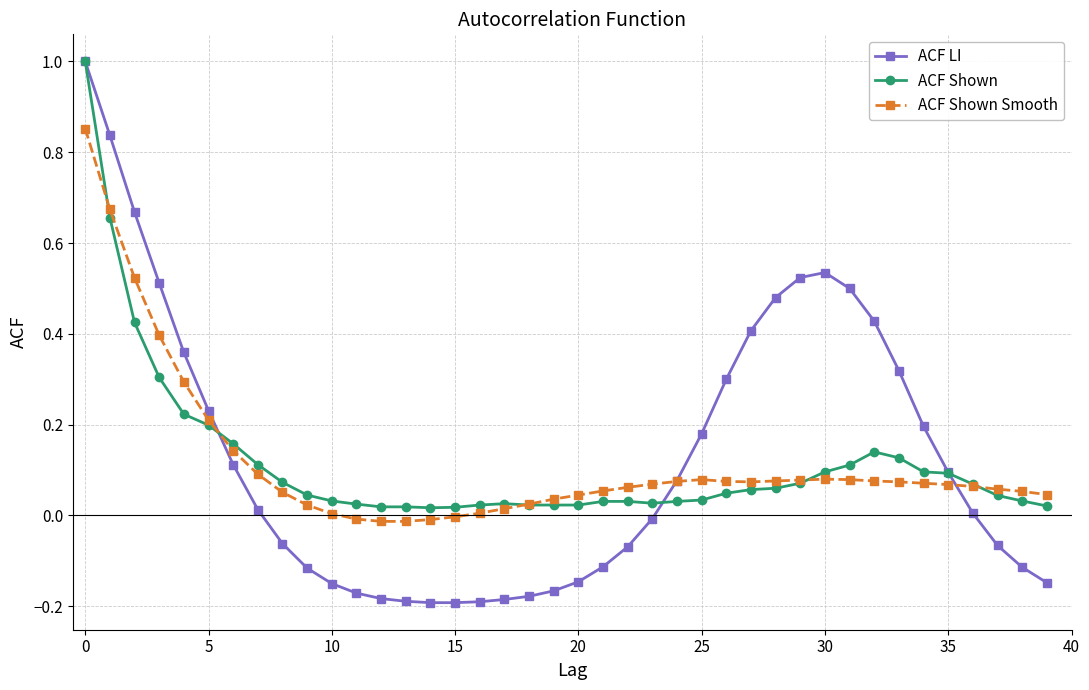

Which series has the widest spread of values?

ACF LI